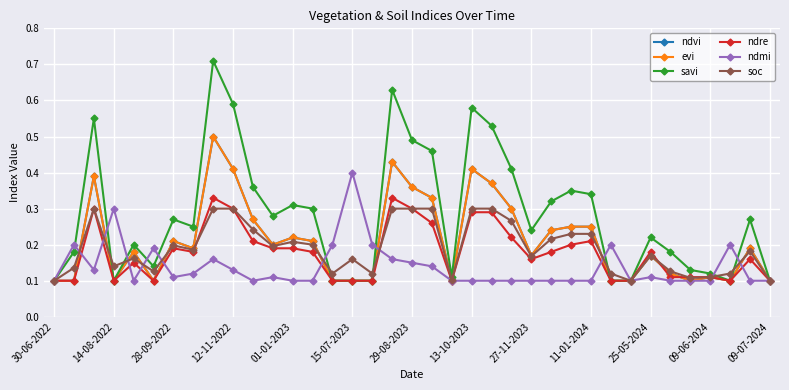

Between which two adjacent categories do soc and evi first intersect?

14-08-2022 and 28-09-2022